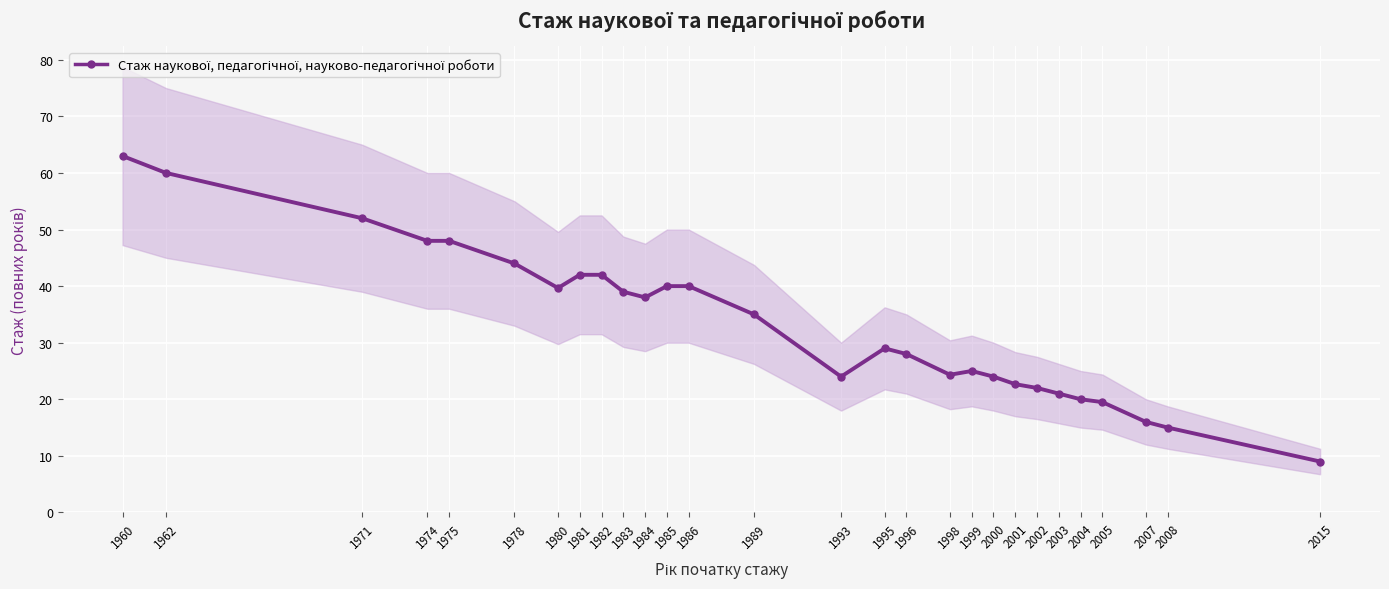

Reading left to right, transcribe all the data shown in this chart.

63.0	60.0	52.0	48.0	48.0	44.0	39.7	42.0	42.0	39.0	38.0	40.0	40.0	35.0	24.0	29.0	28.0	24.3	25.0	24.0	22.7	22.0	21.0	20.0	19.5	16.0	15.0	9.0